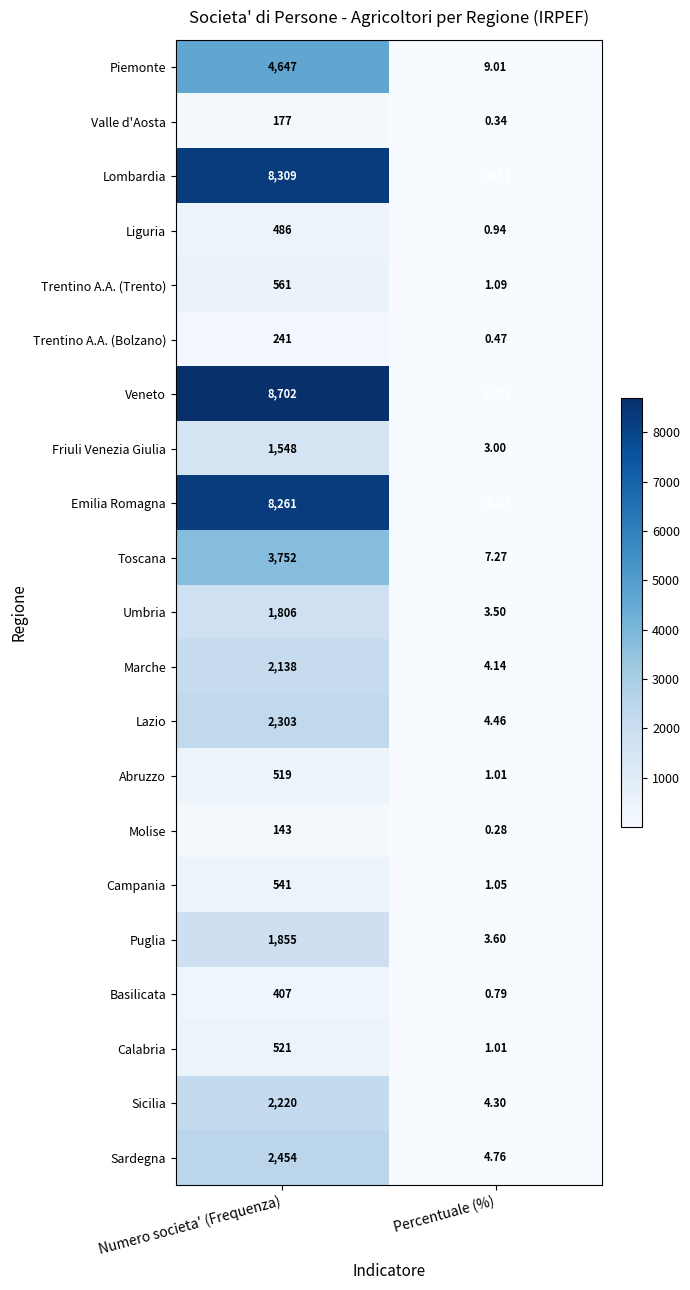

At which category is the sum across all series the highest?

Numero societa' (Frequenza)